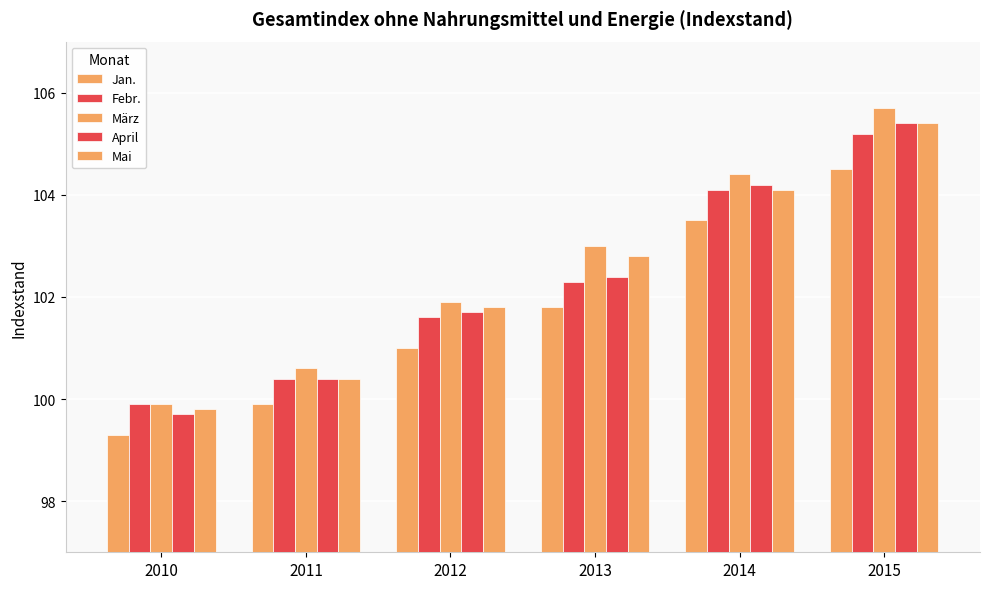

How many bars are there in each group?

5